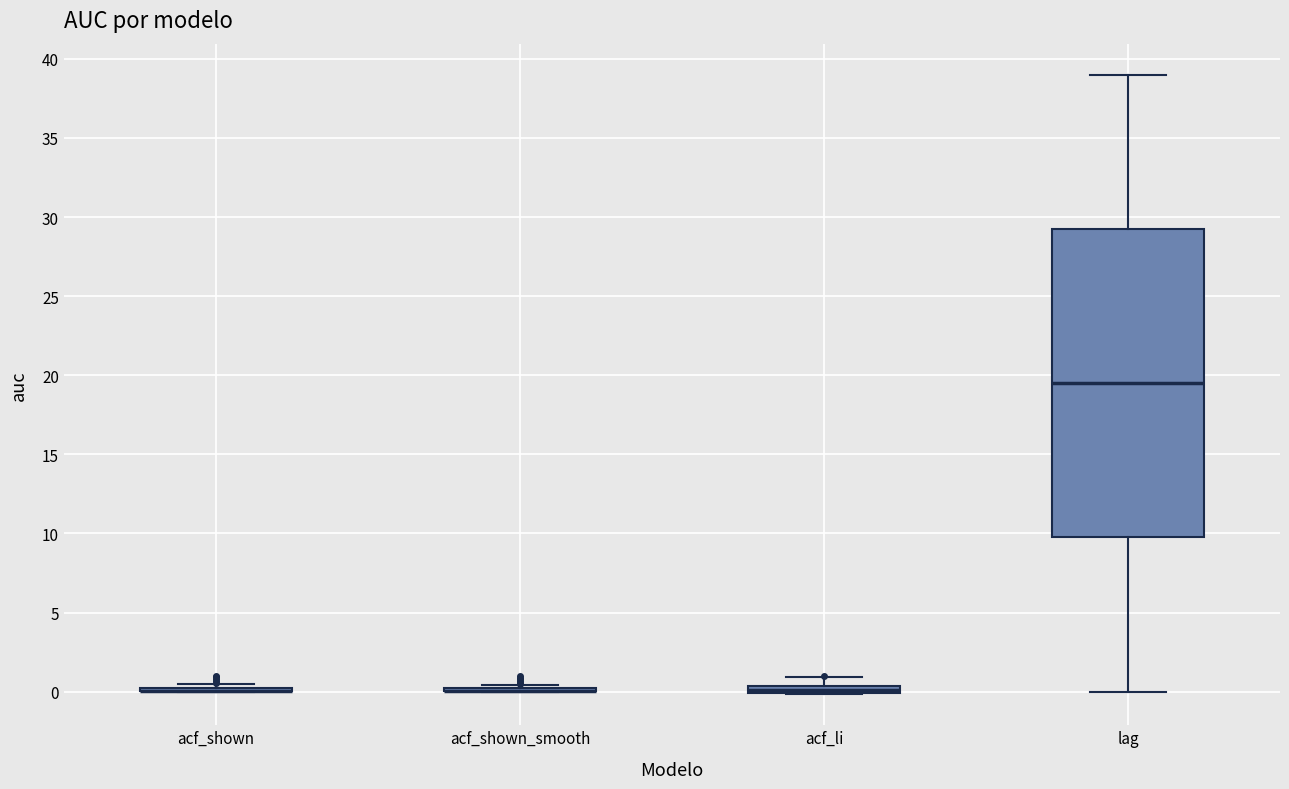

Where does the upper whisker of the box for lag end on the y-axis? The values are not printed on the chart, so give them approximately, as read against the axis.

39.0